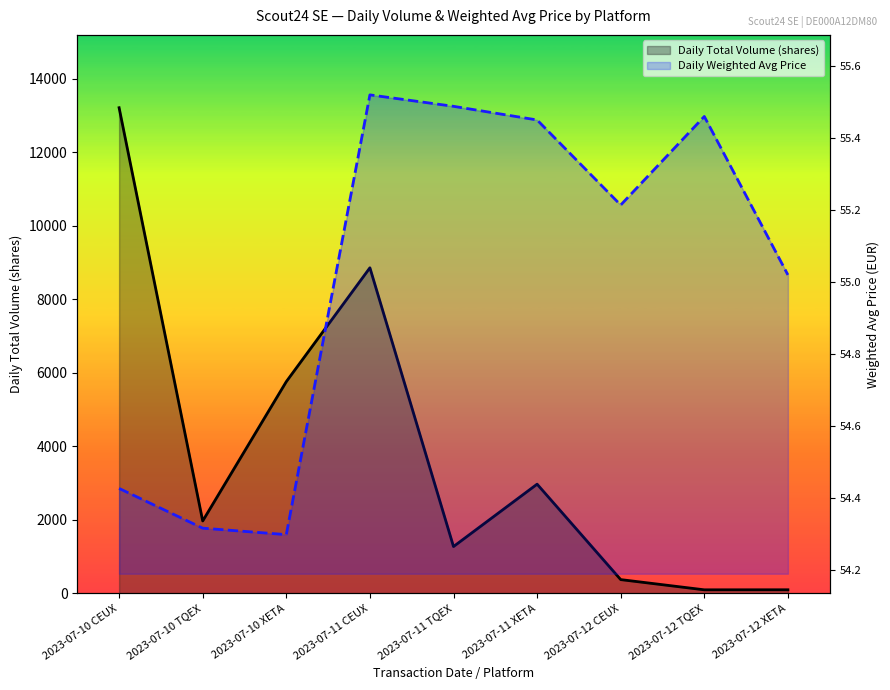

Where does the Daily Total Volume (shares) series first go above 1968?

2023-07-10 CEUX